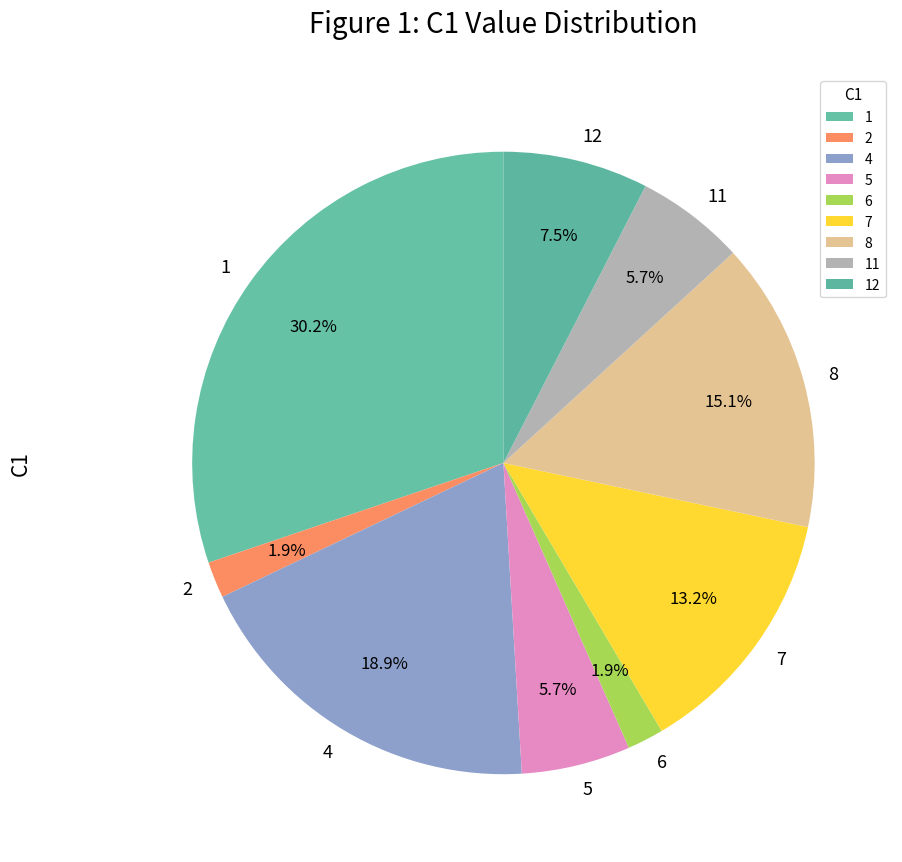

How many segments does this pie chart have?

9